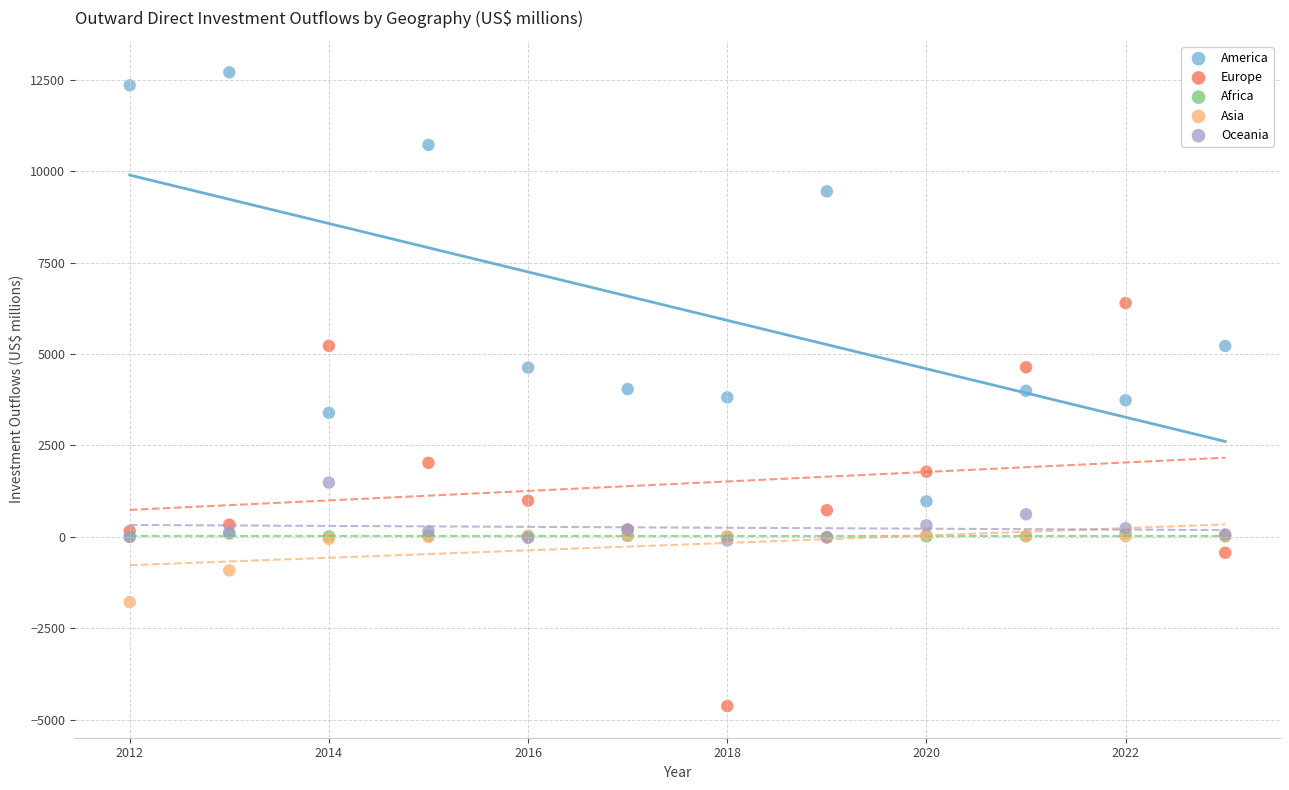

In the America series, what Y value is closest to 6835?

5219.3